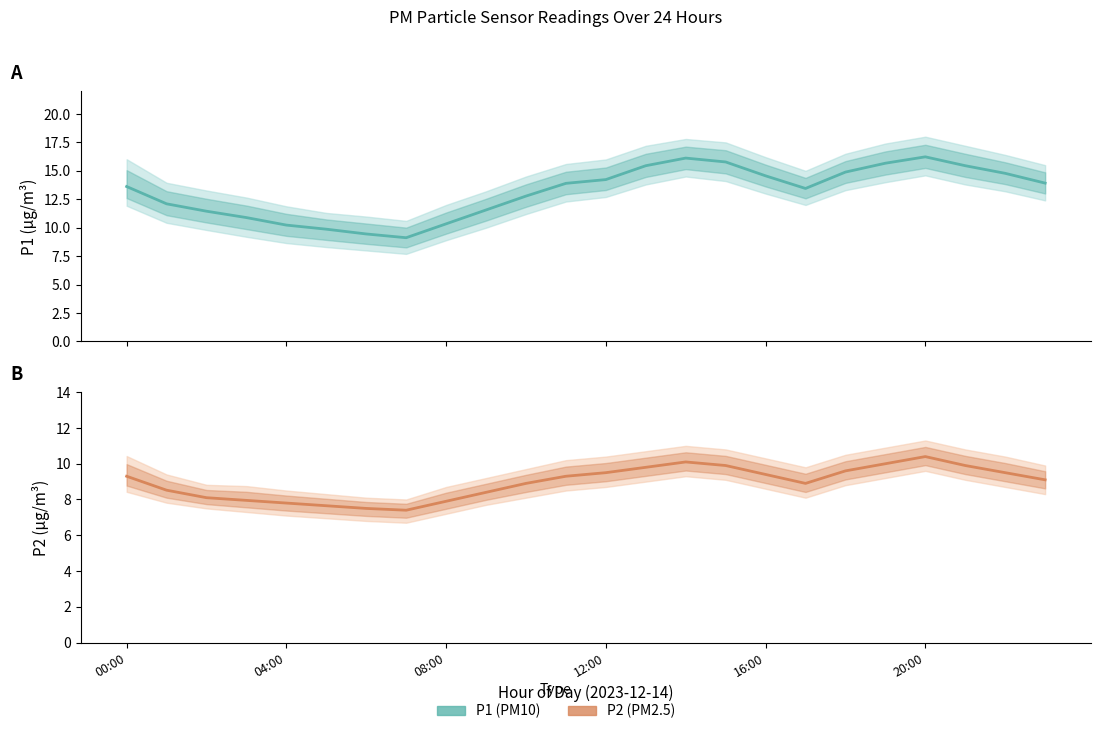

What are all the series names shown in the legend?

P1, P2